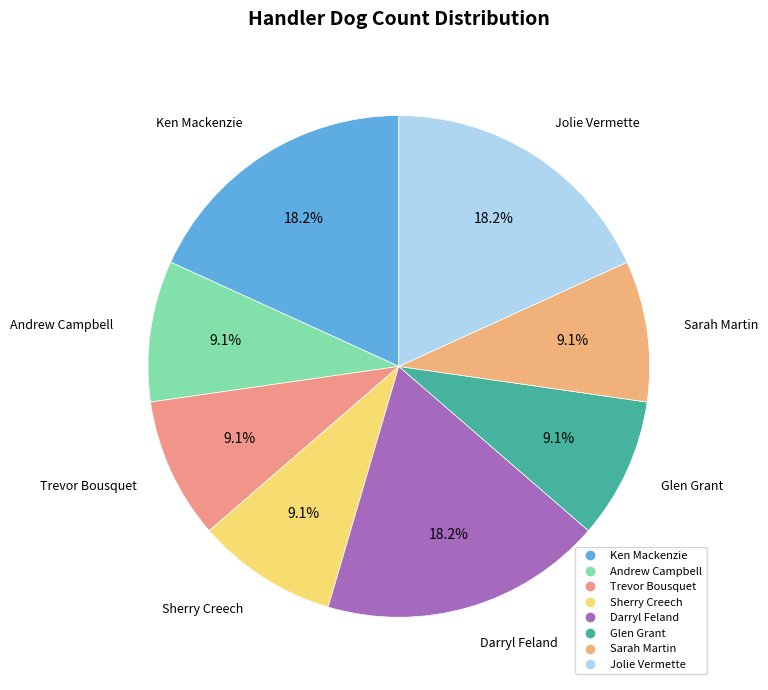

What is the ratio of the value at Sarah Martin to the value at Andrew Campbell?

1.0